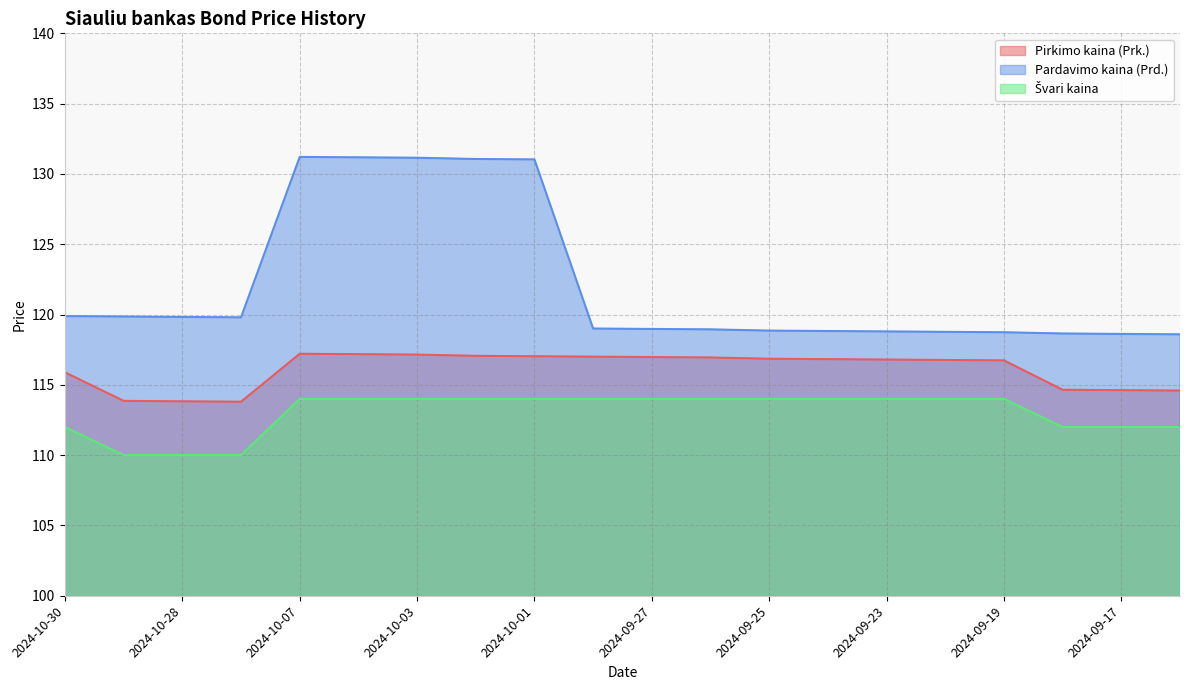

Reading left to right, extract all data points from this chart.

Pirkimo kaina (Prk.): 2024-10-30=115.9	2024-10-29=113.9	2024-10-28=113.8	2024-10-25=113.8	2024-10-07=117.2	2024-10-04=117.2	2024-10-03=117.2	2024-10-02=117.1	2024-10-01=117.0	2024-09-30=117.0	2024-09-27=117.0	2024-09-26=116.9	2024-09-25=116.9	2024-09-24=116.8	2024-09-23=116.8	2024-09-20=116.8	2024-09-19=116.7	2024-09-18=114.7	2024-09-17=114.6	2024-09-16=114.6
Pardavimo kaina (Prd.): 2024-10-30=119.9	2024-10-29=119.9	2024-10-28=119.8	2024-10-25=119.8	2024-10-07=131.2	2024-10-04=131.2	2024-10-03=131.2	2024-10-02=131.1	2024-10-01=131.0	2024-09-30=119.0	2024-09-27=119.0	2024-09-26=118.9	2024-09-25=118.9	2024-09-24=118.8	2024-09-23=118.8	2024-09-20=118.8	2024-09-19=118.7	2024-09-18=118.7	2024-09-17=118.6	2024-09-16=118.6
Švari kaina: 2024-10-30=112.0	2024-10-29=110.0	2024-10-28=110.0	2024-10-25=110.0	2024-10-07=114.0	2024-10-04=114.0	2024-10-03=114.0	2024-10-02=114.0	2024-10-01=114.0	2024-09-30=114.0	2024-09-27=114.0	2024-09-26=114.0	2024-09-25=114.0	2024-09-24=114.0	2024-09-23=114.0	2024-09-20=114.0	2024-09-19=114.0	2024-09-18=112.0	2024-09-17=112.0	2024-09-16=112.0